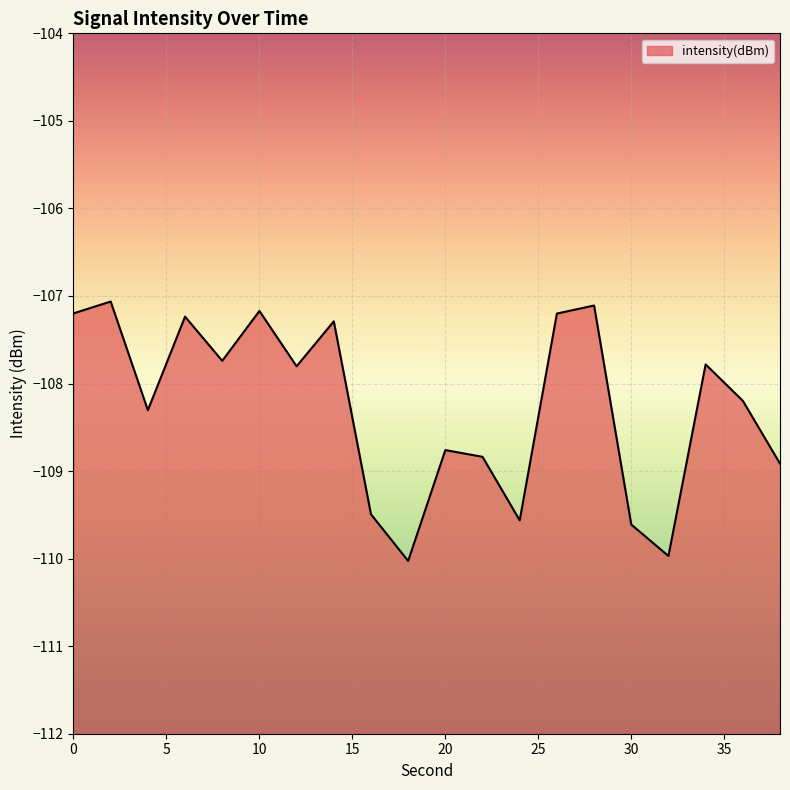

How many points are higher than both their immediate neighbors (excluding endpoints)?

7